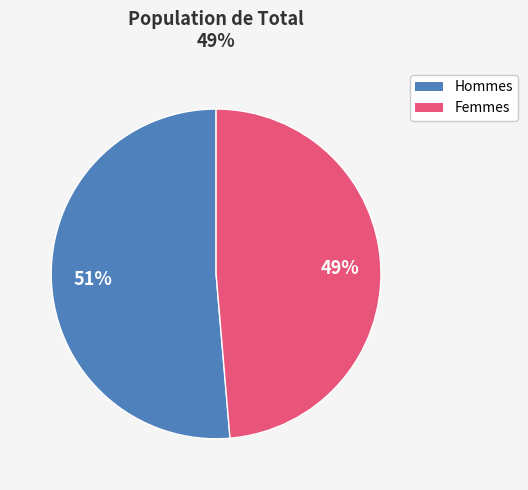

Rank the categories by value from highest to lowest.

Male, Female